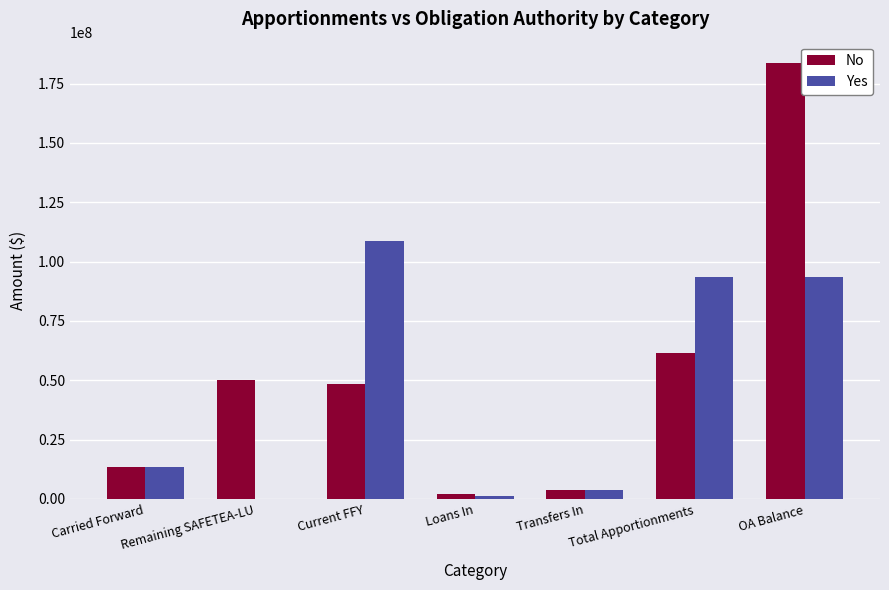

What is the greatest value displayed?

183493270.7